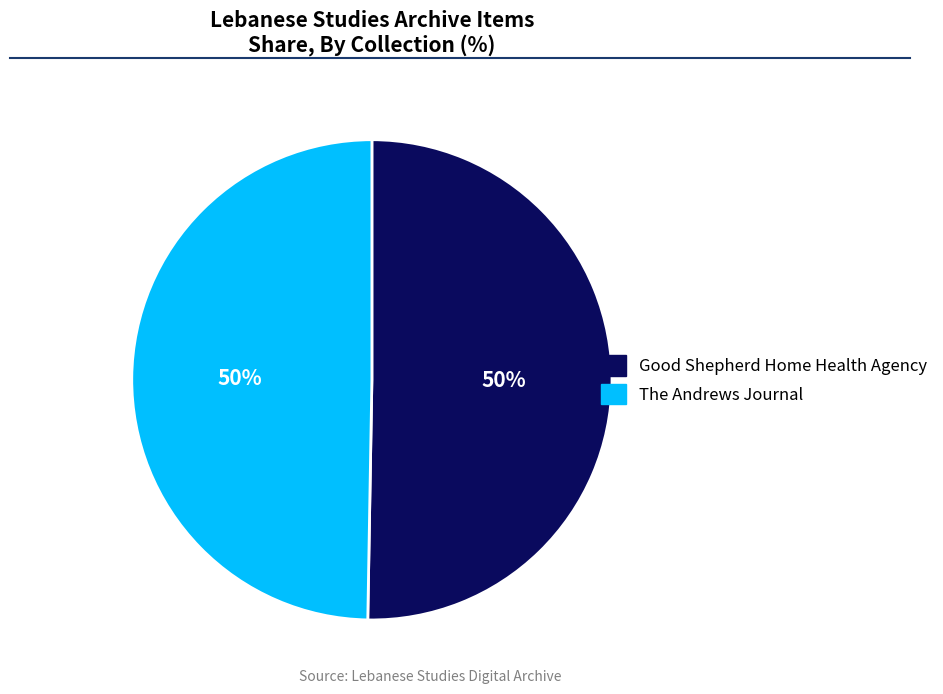

To the nearest percent, what percentage of the pie is The Andrews Journal?

50%